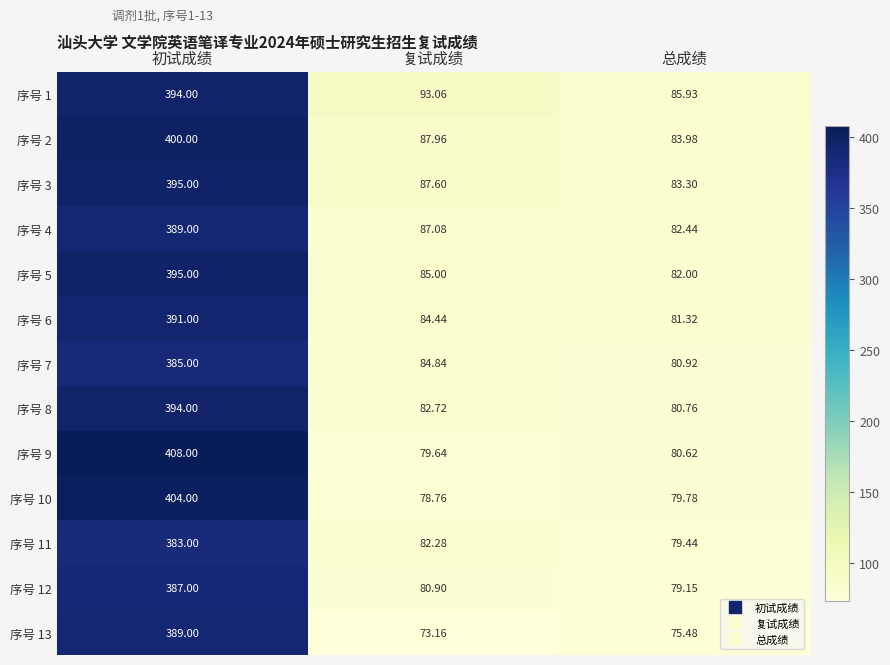

Where is 序号 12 nearest to the value 233?

复试成绩